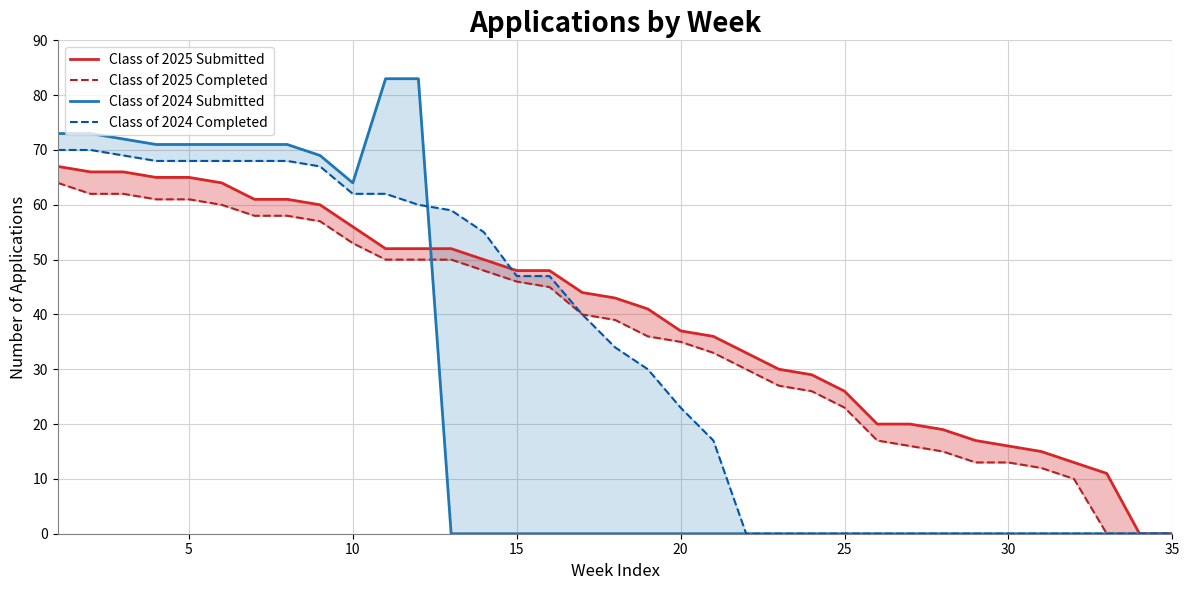

True or false: Class of 2025 Completed and Class of 2024 Completed intersect in this chart.

False